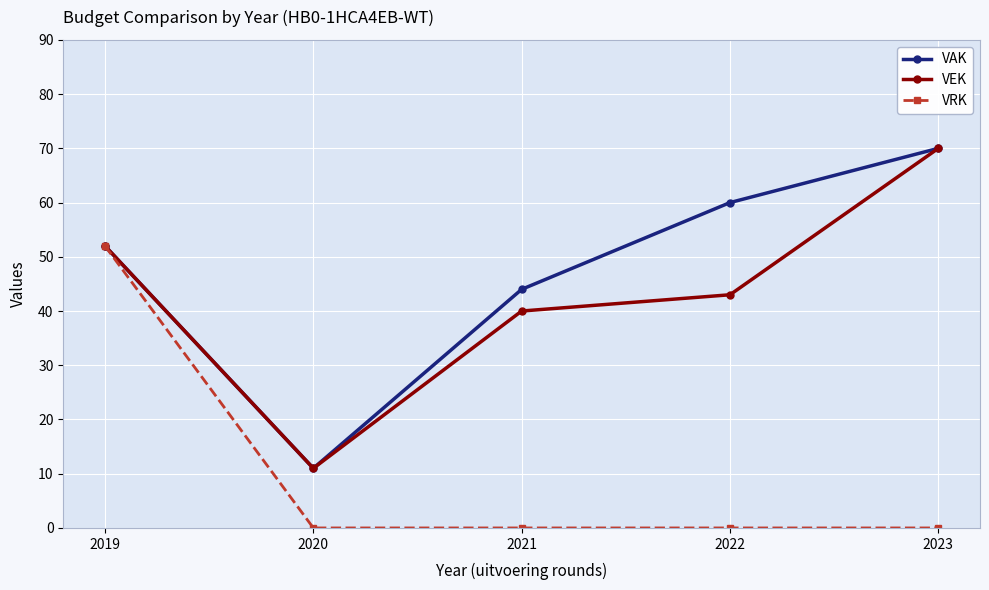

At which category does VEK reach its first local valley?

2020